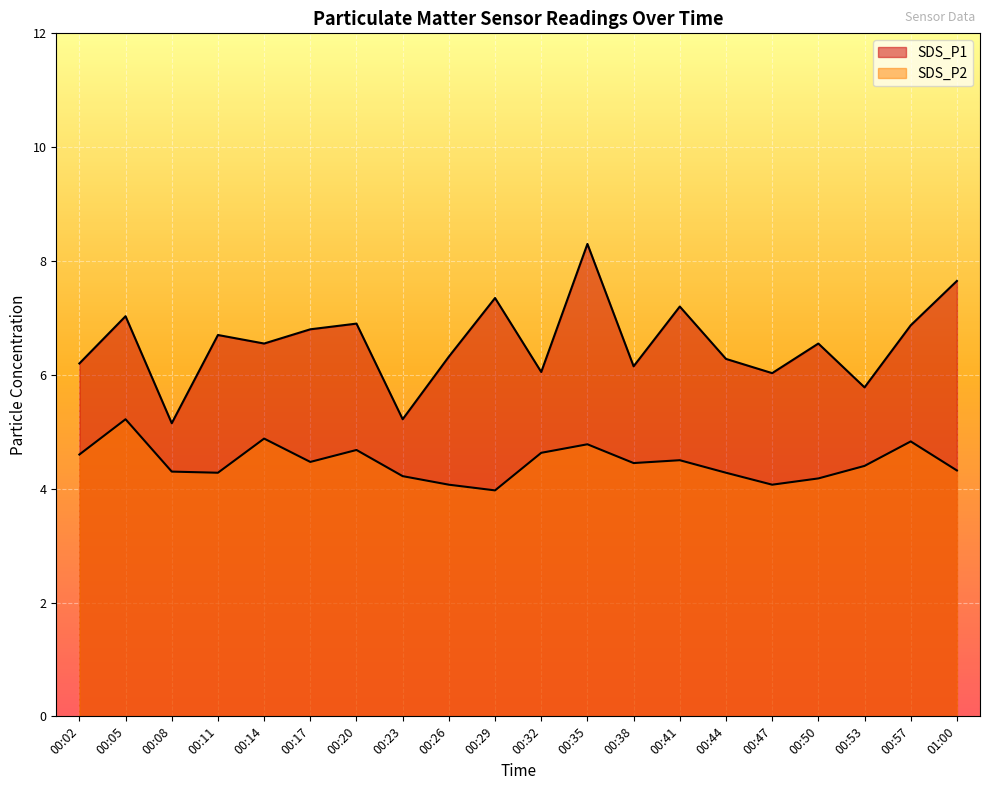

What is the sum of the SDS_P2 values at 00:44 and 00:47?

8.4